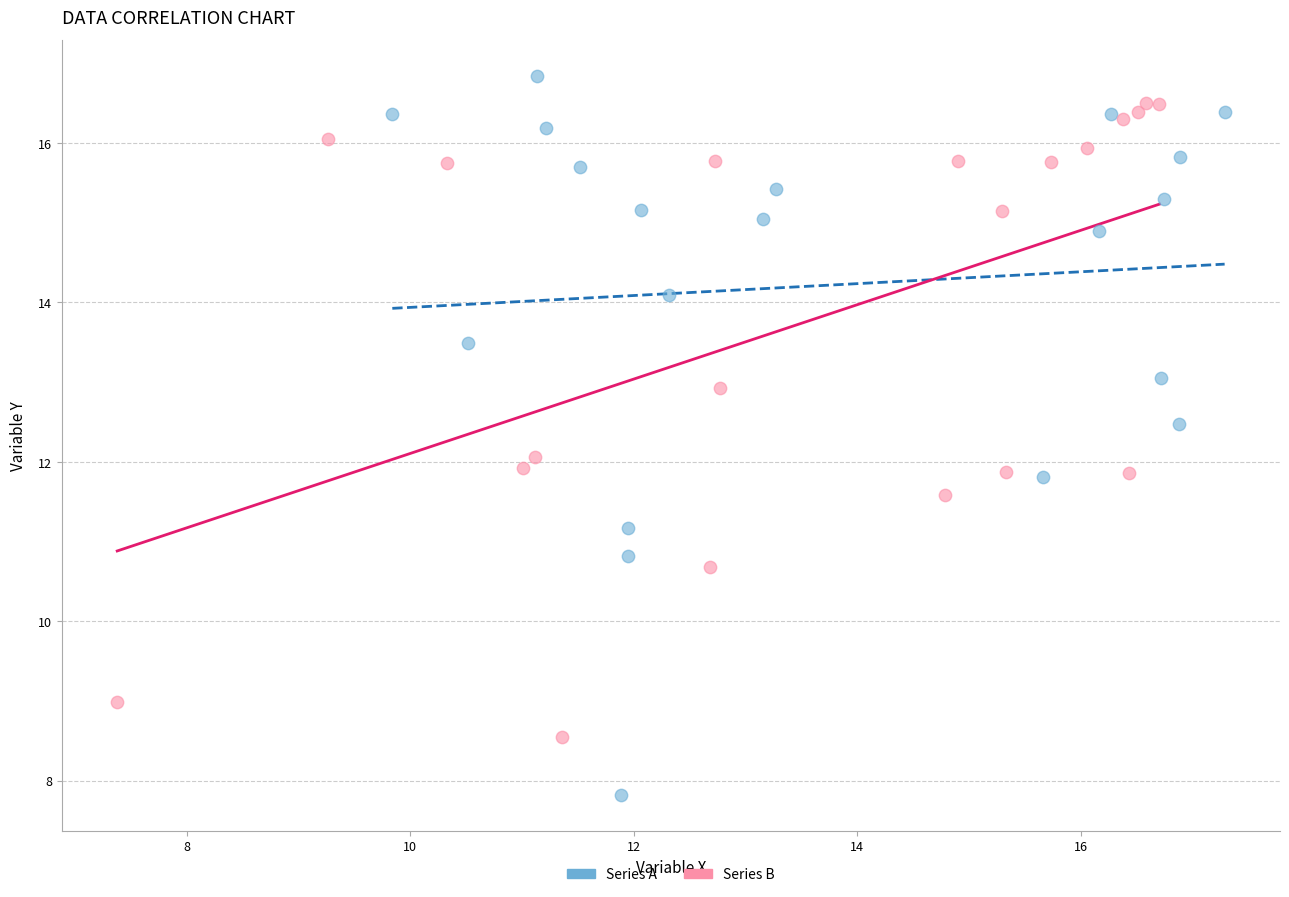

Which series reaches the minimum Y coordinate?

Series A